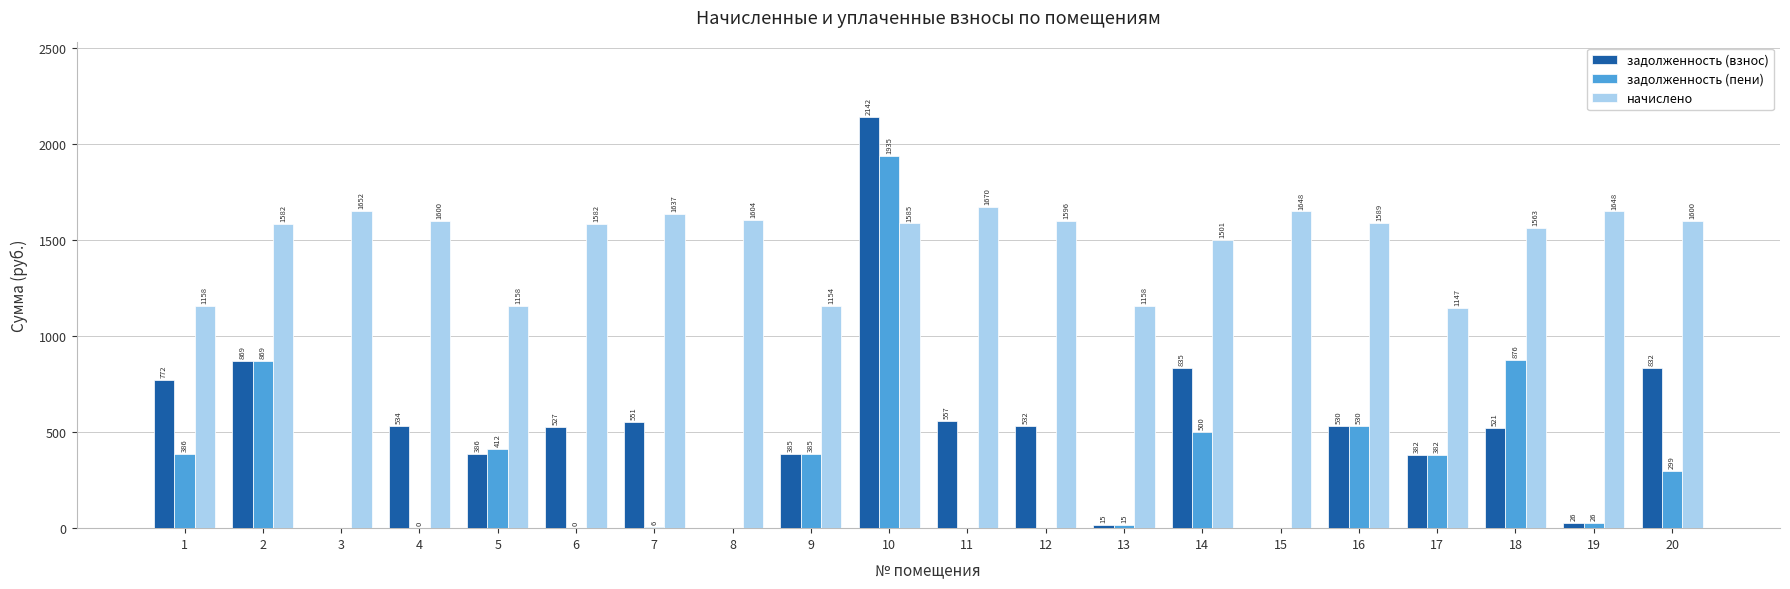

How many distinct data groups are displayed?

3